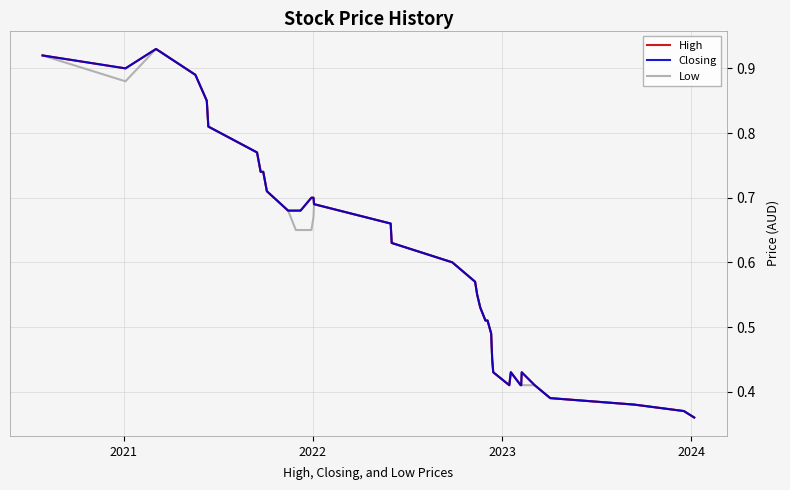

What is the value of the Low point at the 29th from the left?

0.5